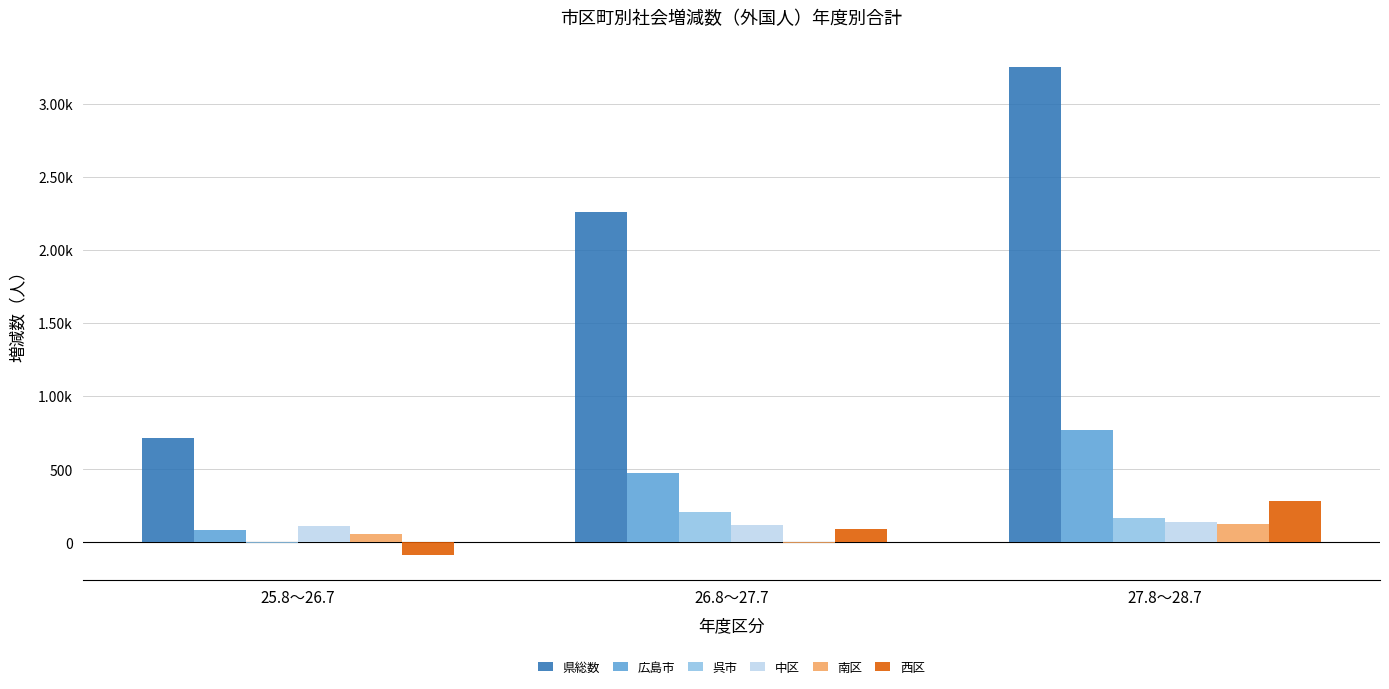

Does the chart contain stacked bars?

No